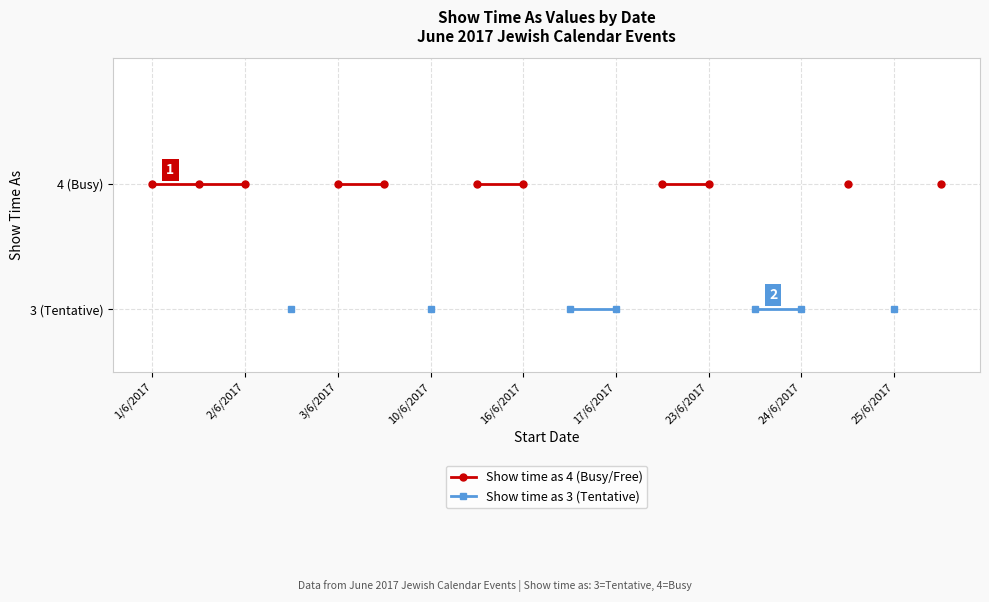

True or false: Show time as 4 (Busy/Free) and Show time as 3 (Tentative) intersect in this chart.

False